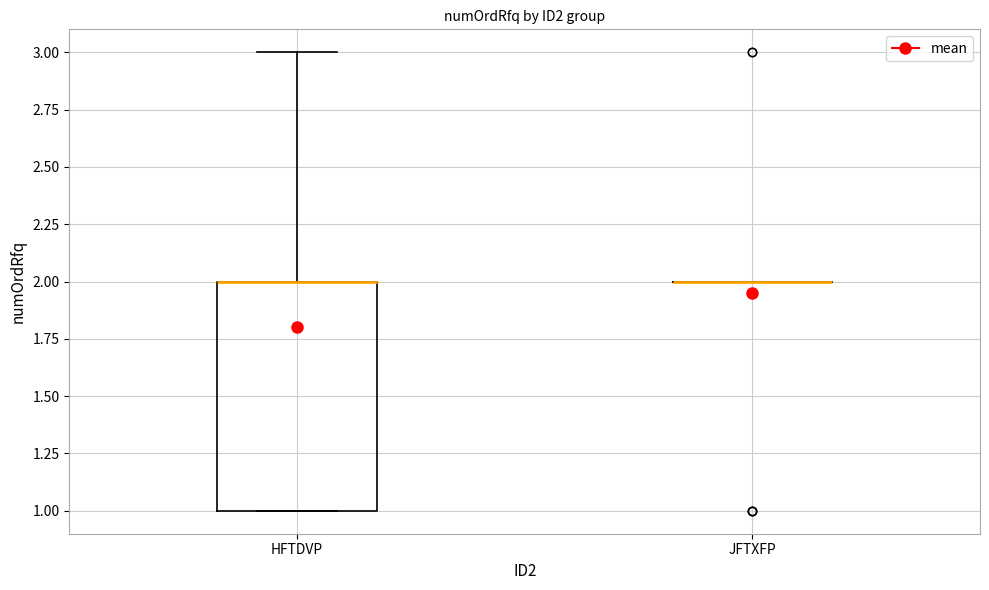

Where is the upper edge of the box for HFTDVP on the y-axis? The values are not printed on the chart, so give them approximately, as read against the axis.

2